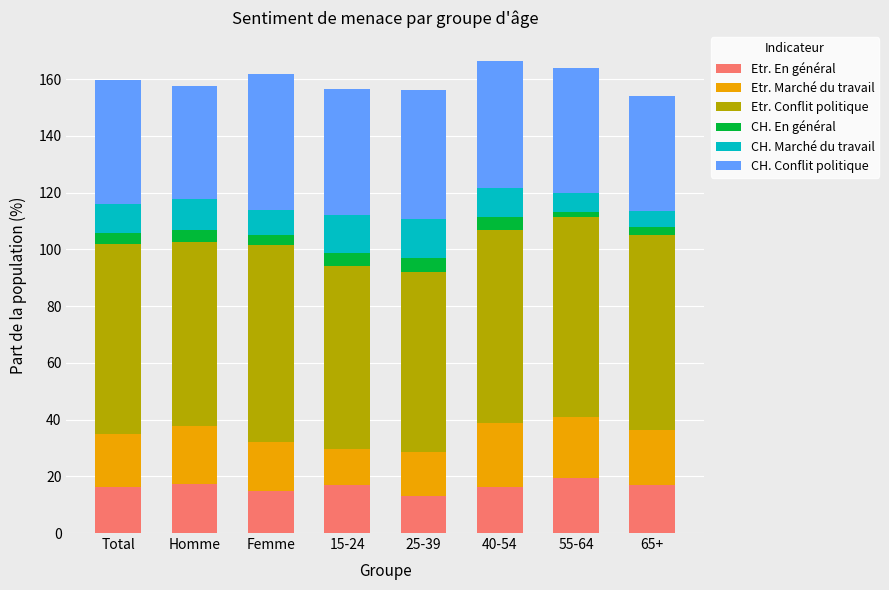

What are all the series names shown in the legend?

Etr. En général, Etr. Marché du travail, Etr. Conflit politique, CH. En général, CH. Marché du travail, CH. Conflit politique